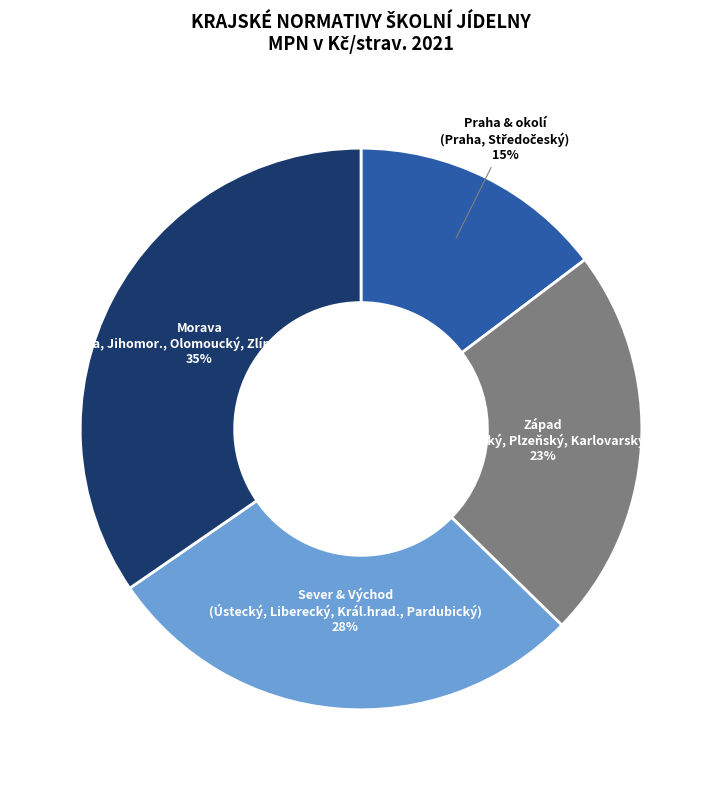

To the nearest percent, what is the average slice percentage?

25%